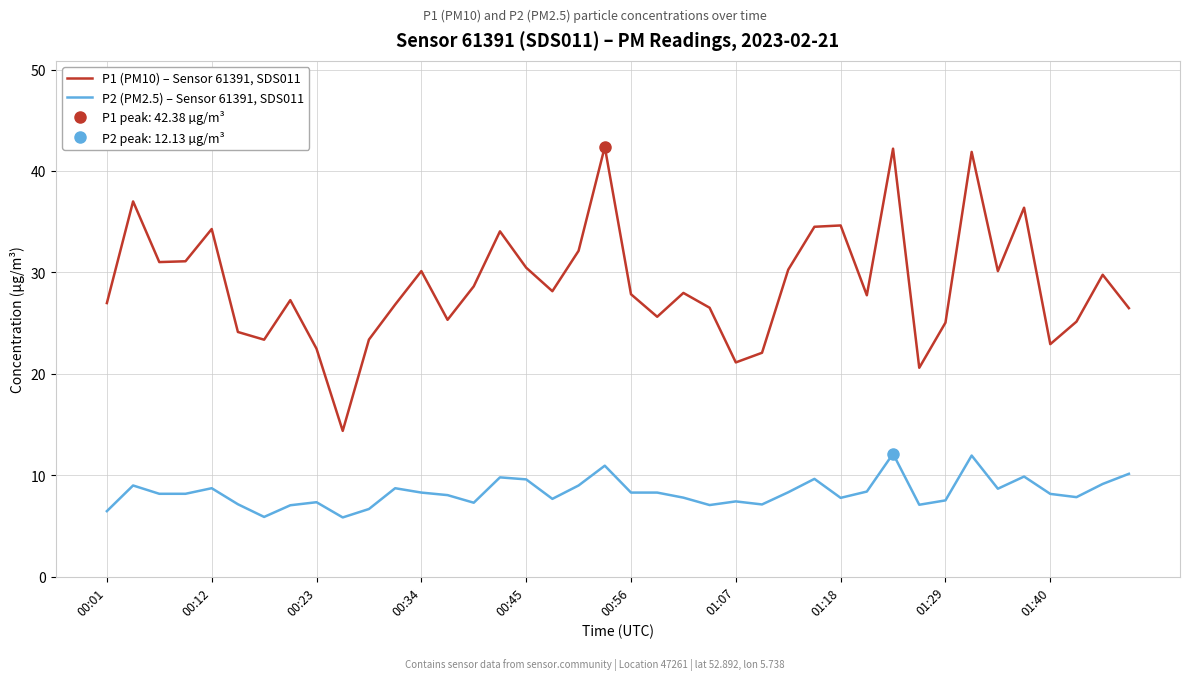

How many data points in P2 (PM2.5) – Sensor 61391, SDS011 are above 8?

23